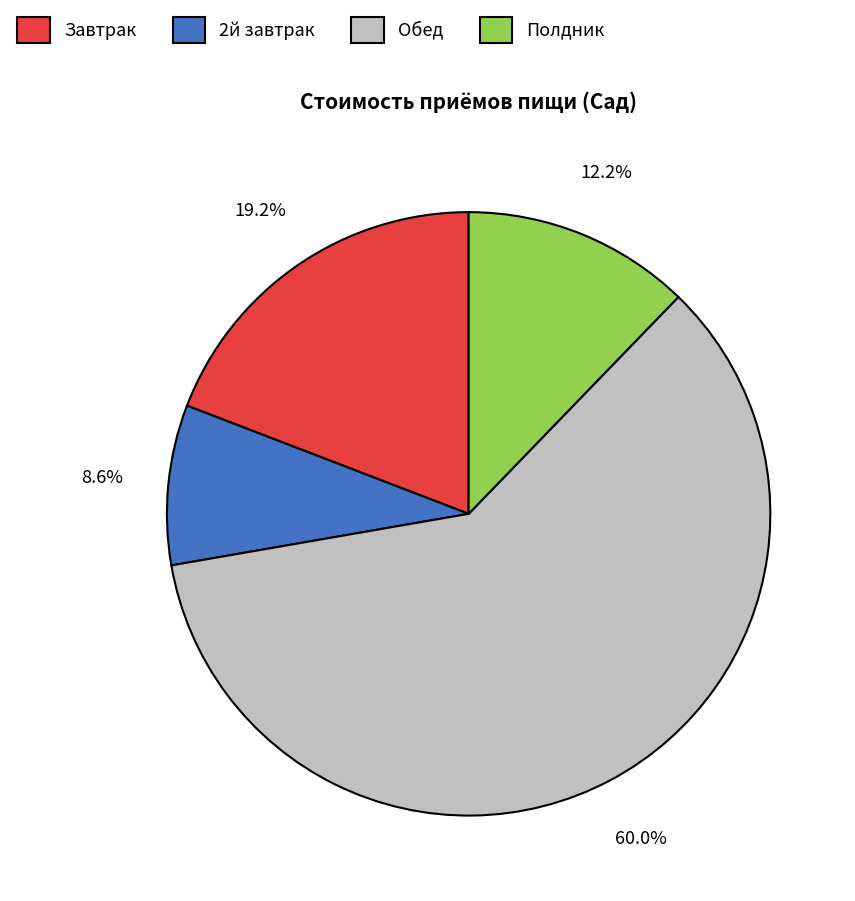

Rank the categories by value from lowest to highest.

2й завтрак, Полдник, Завтрак, Обед